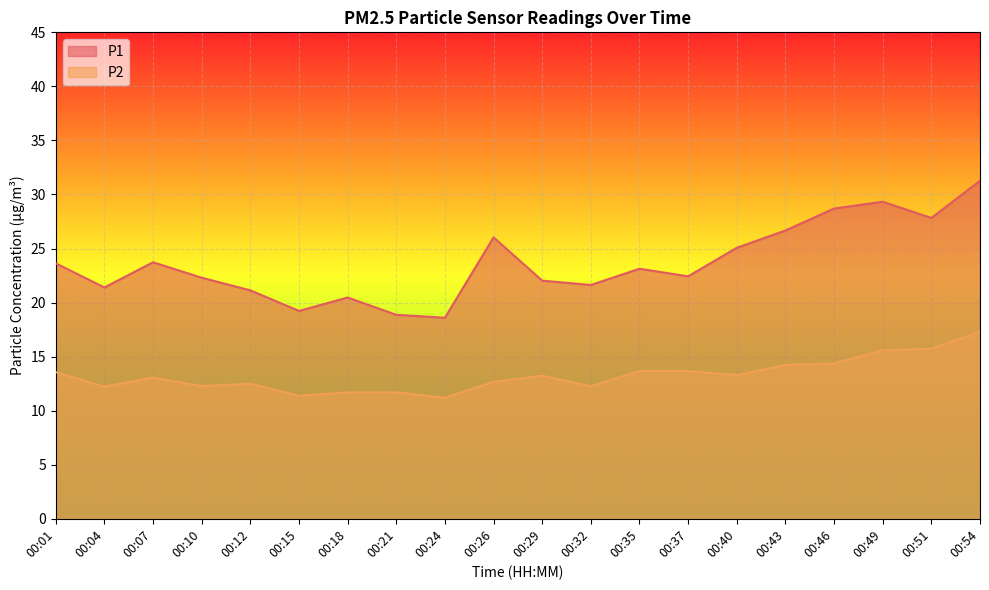

Reading right to left, transcribe all the data shown in this chart.

P1: 31.3	27.8	29.3	28.7	26.7	25.1	22.4	23.1	21.6	22.0	26.0	18.6	18.9	20.5	19.2	21.1	22.3	23.7	21.4	23.6
P2: 17.3	15.7	15.6	14.4	14.2	13.3	13.7	13.7	12.3	13.2	12.7	11.2	11.7	11.7	11.4	12.5	12.3	13.1	12.2	13.6